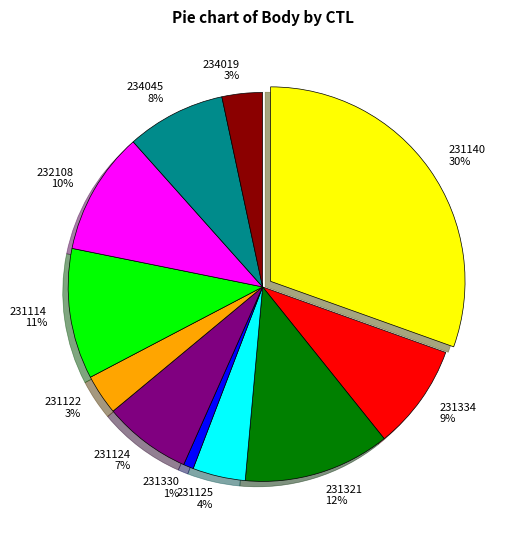

What is the smallest slice in the pie chart?

231330